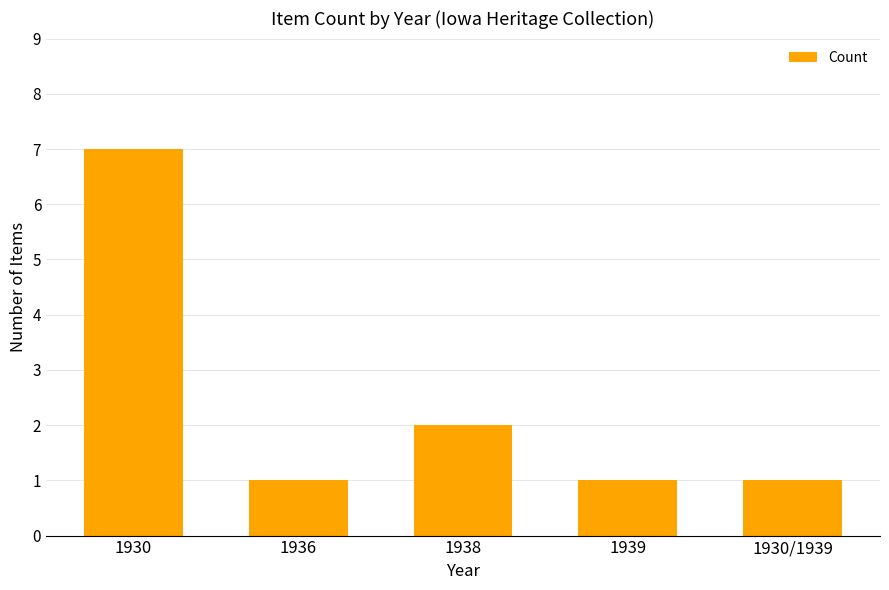

Count the number of data series in this chart.

1